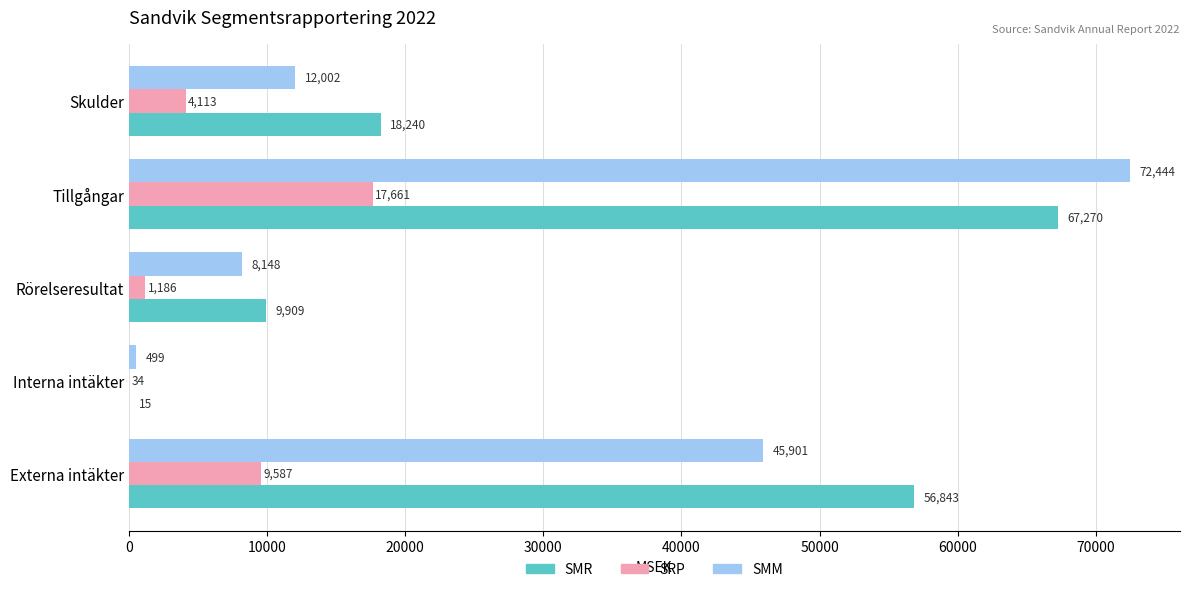

What is the greatest value displayed?

72444